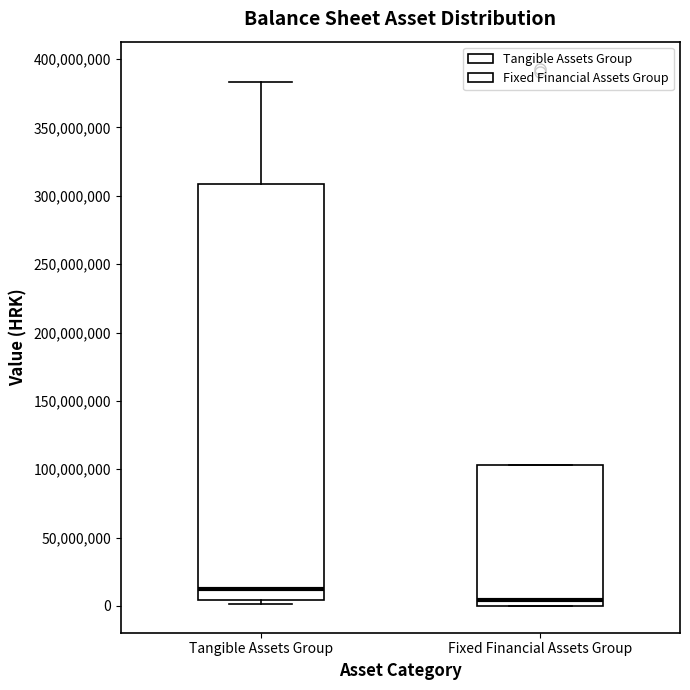

Where does the upper whisker of the box for Tangible Assets Group end on the y-axis? The values are not printed on the chart, so give them approximately, as read against the axis.

385000000